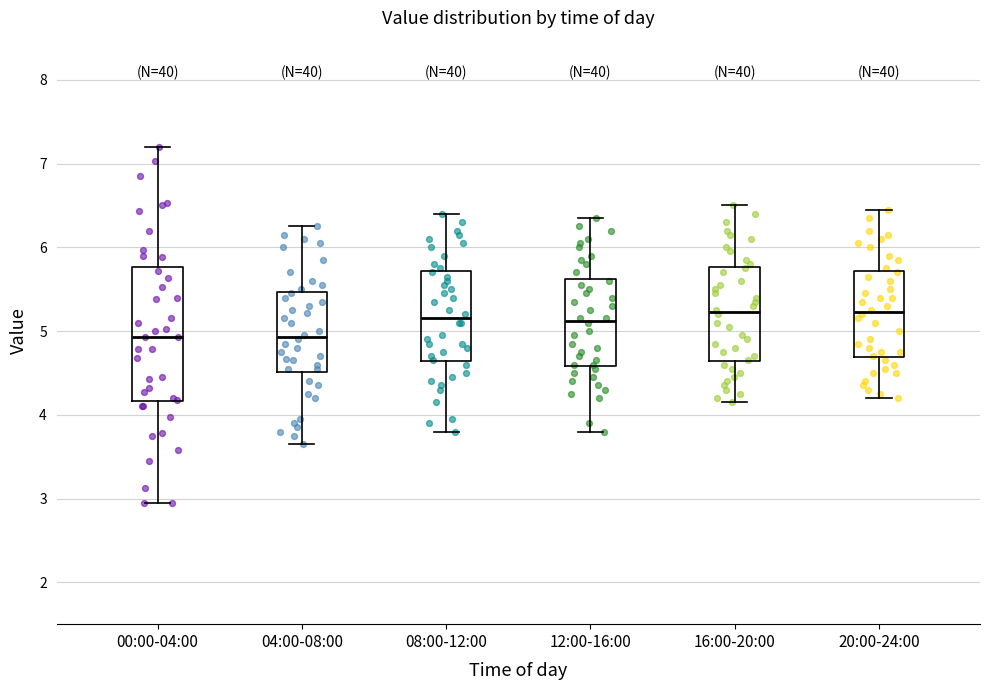

Reading left to right, read every box against the y-axis: the position of its median line, the range the box covers, and the ends of its whiskers. The values are not printed on the chart, so give them approximately, as read against the axis.

00:00-04:00: median 4.9, box 4.2 to 5.8, whiskers 3.0 to 7.2
04:00-08:00: median 4.9, box 4.5 to 5.5, whiskers 3.7 to 6.3
08:00-12:00: median 5.2, box 4.6 to 5.7, whiskers 3.8 to 6.4
12:00-16:00: median 5.1, box 4.6 to 5.6, whiskers 3.8 to 6.4
16:00-20:00: median 5.2, box 4.6 to 5.8, whiskers 4.2 to 6.5
20:00-24:00: median 5.2, box 4.7 to 5.7, whiskers 4.2 to 6.5